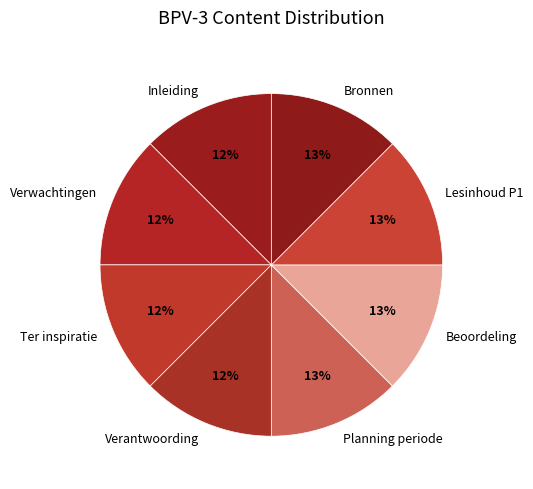

The Bronnen slice represents 6% of the pie. True or false?

False